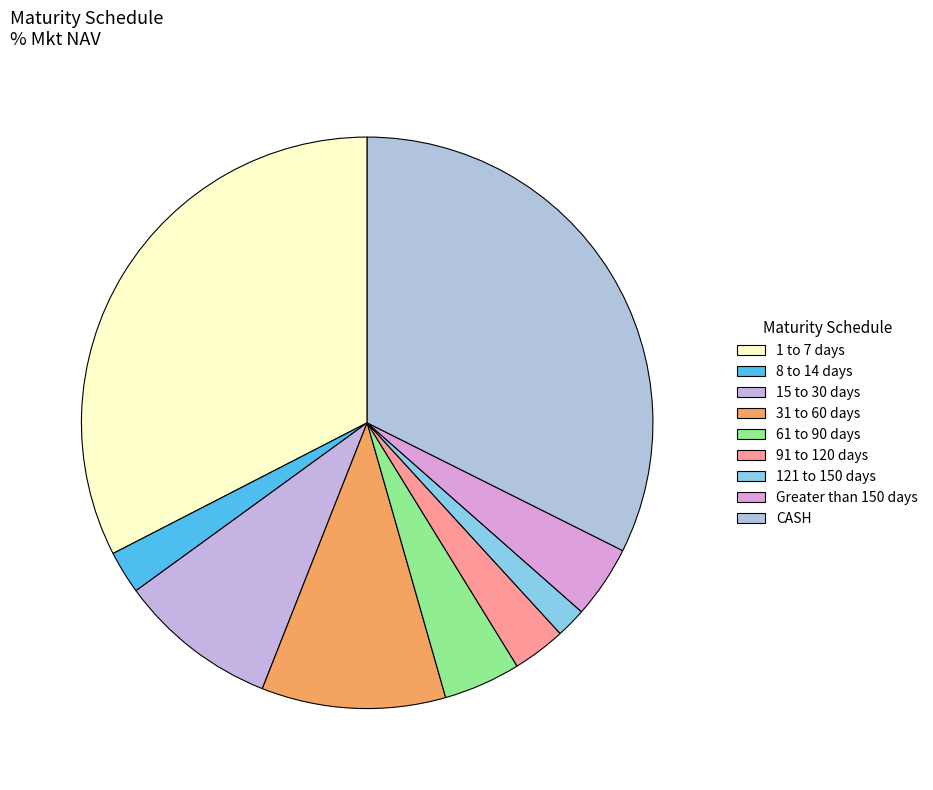

How many slices are in this pie chart?

9